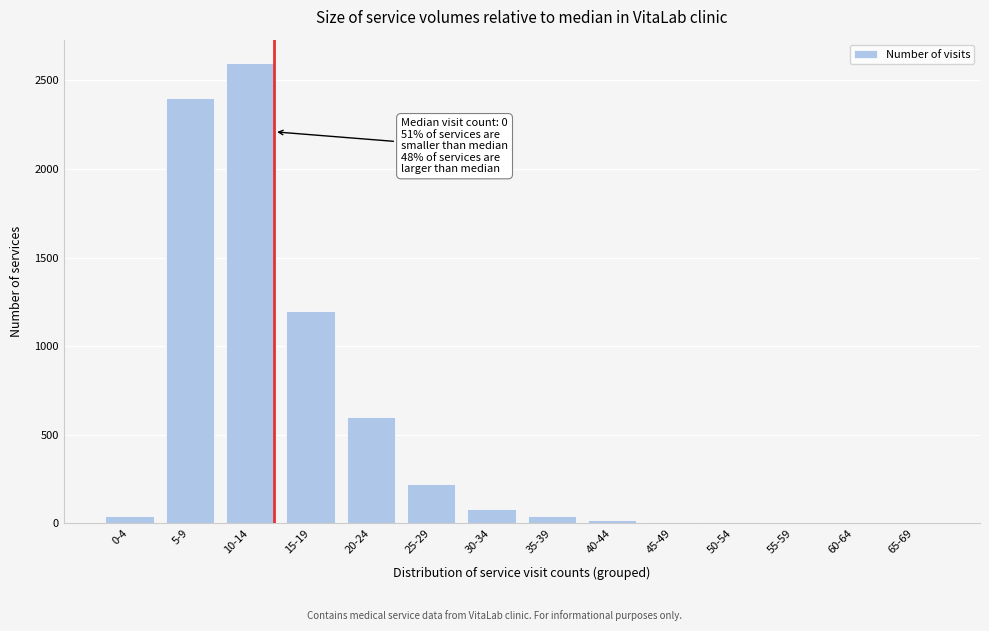

Is it true that the value at 5-9 is 3660?

False